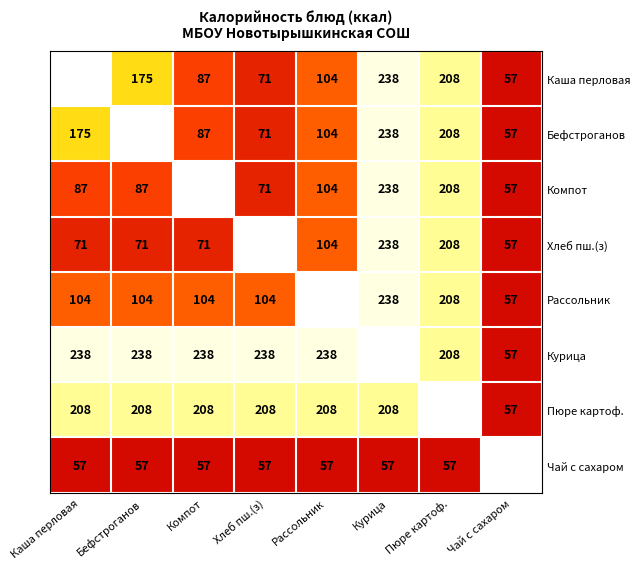

How many distinct data groups are displayed?

8